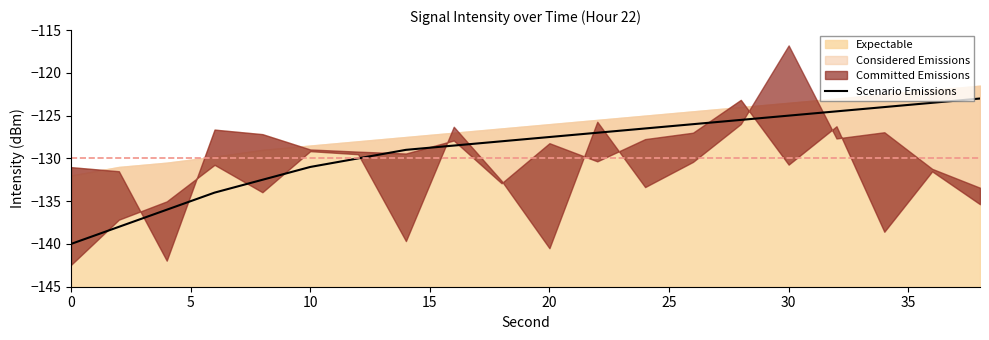

Reading left to right, what are all the values shown in this chart?

-140.0	-138.0	-136.0	-134.0	-132.5	-131.0	-130.0	-129.0	-128.5	-128.0	-127.5	-127.0	-126.5	-126.0	-125.5	-125.0	-124.5	-124.0	-123.5	-123.0